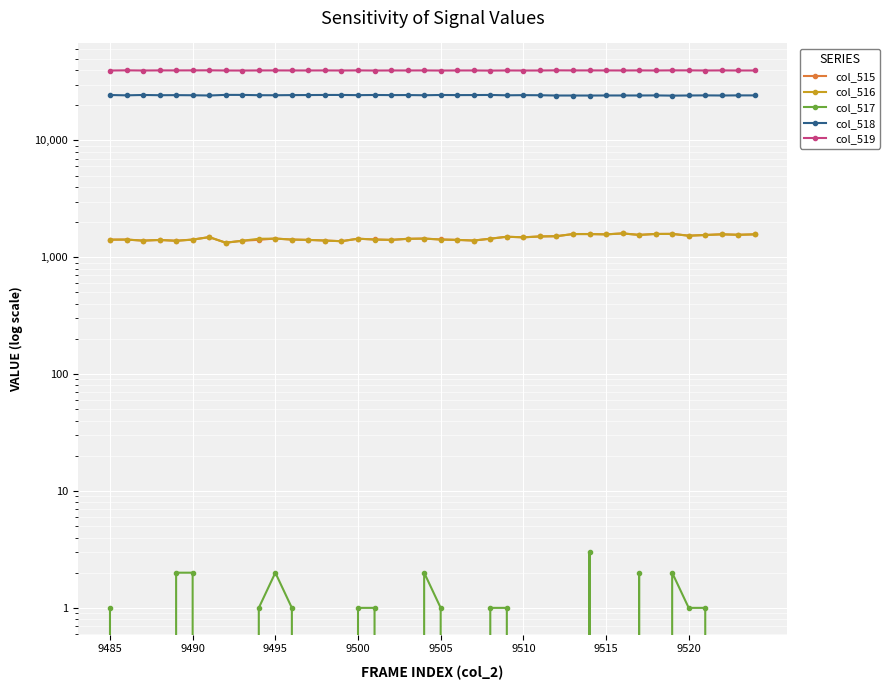

True or false: col_517 and col_515 intersect in this chart.

False